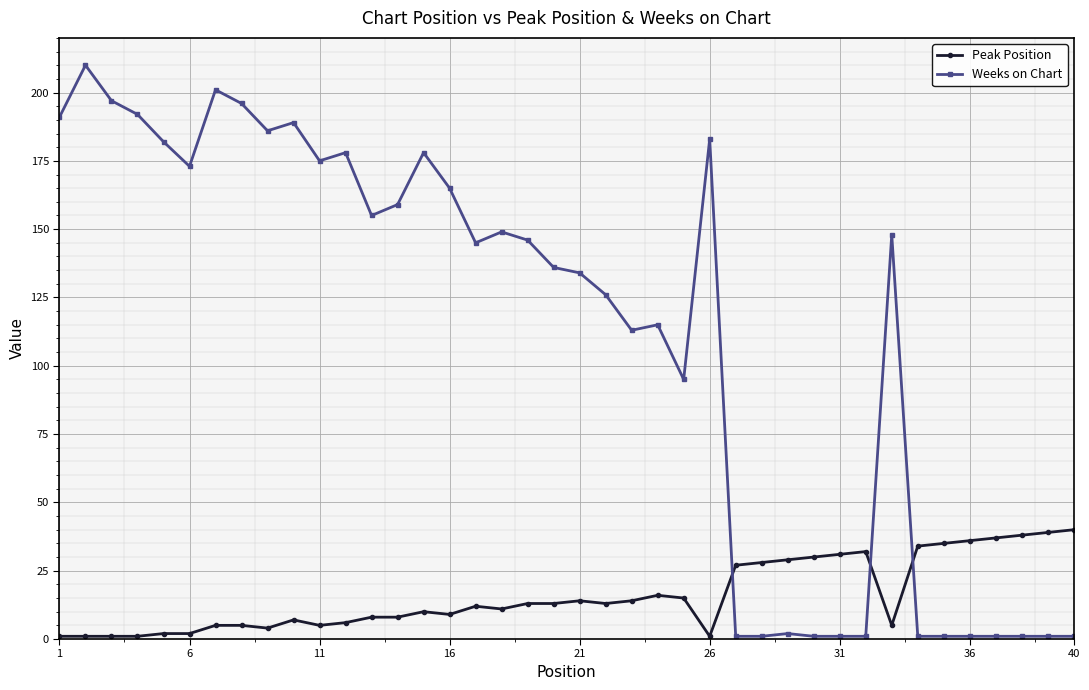

True or false: Weeks on Chart has more than 2 points higher than both neighbors.

True